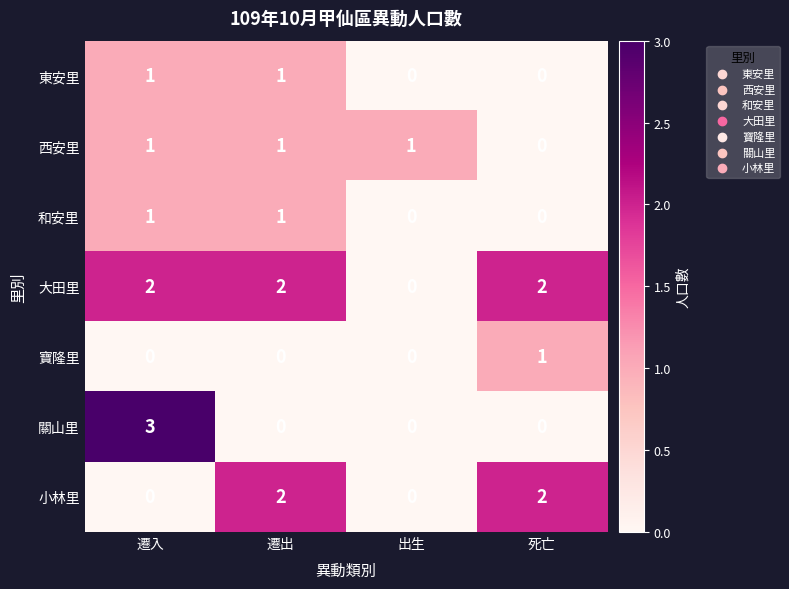

At how many categories does at least one series exceed 0?

4